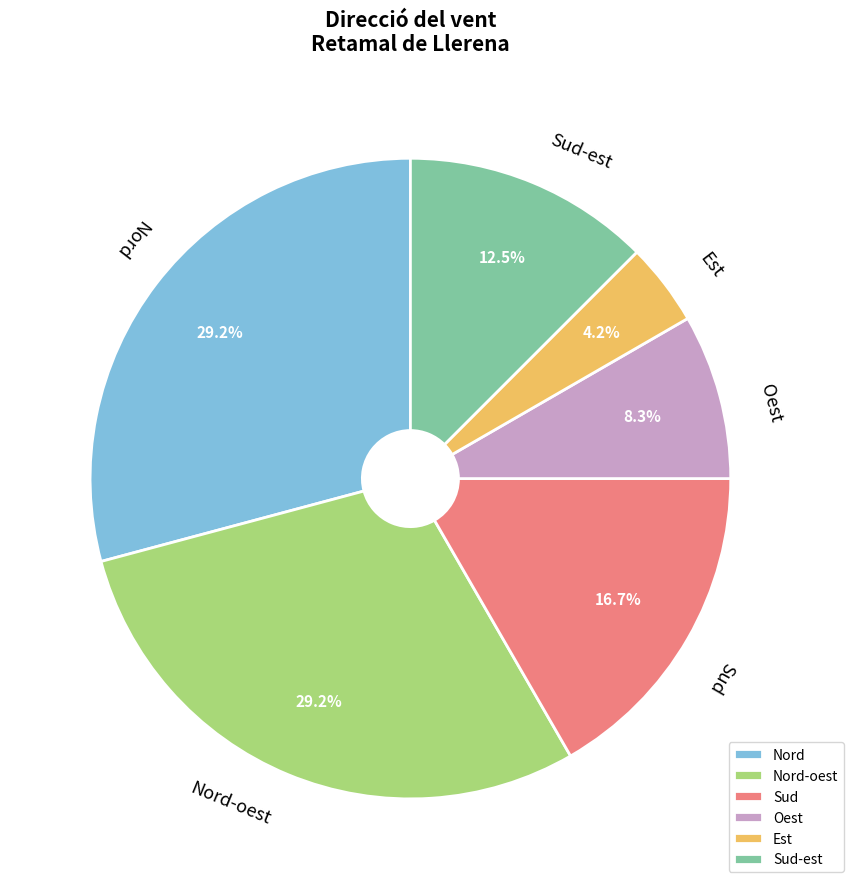

Which slice is the smallest?

Est